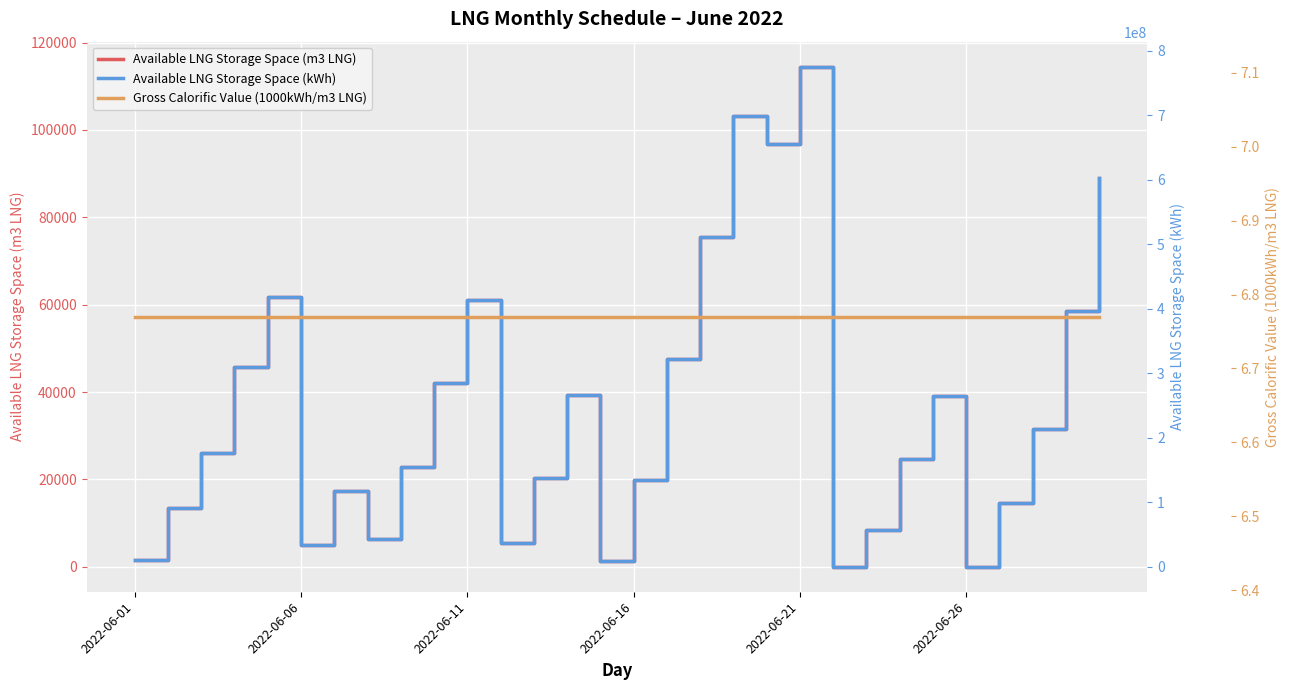

What is the value of the Available LNG Storage Space (m3 LNG) point at the 11th from the left?

61063.0